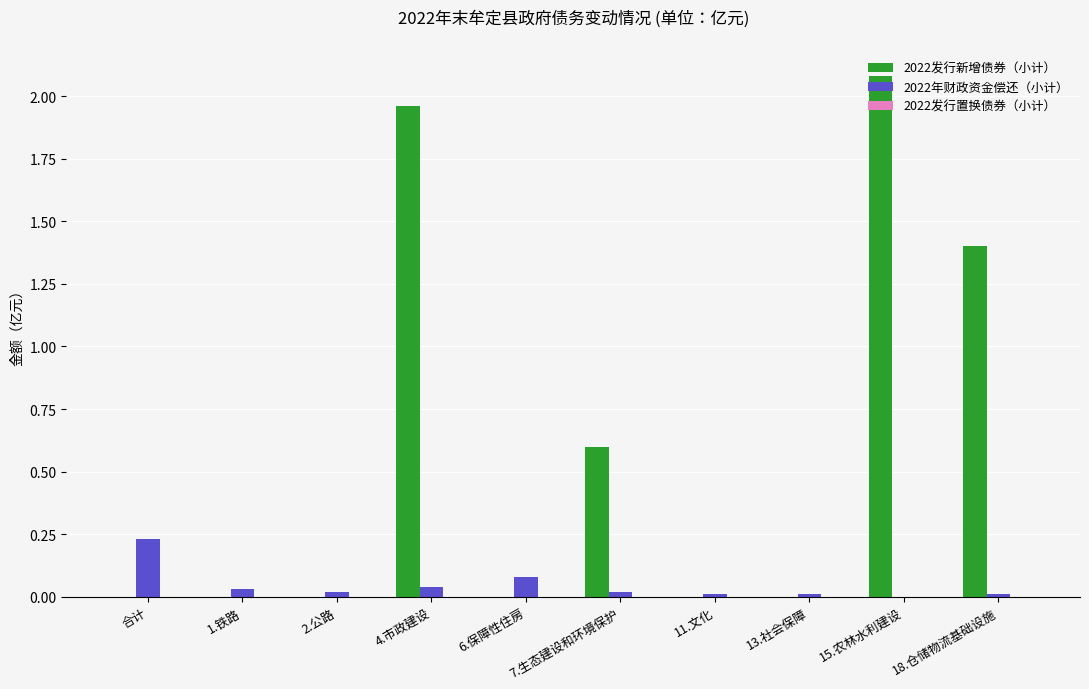

Are the bars horizontal?

No